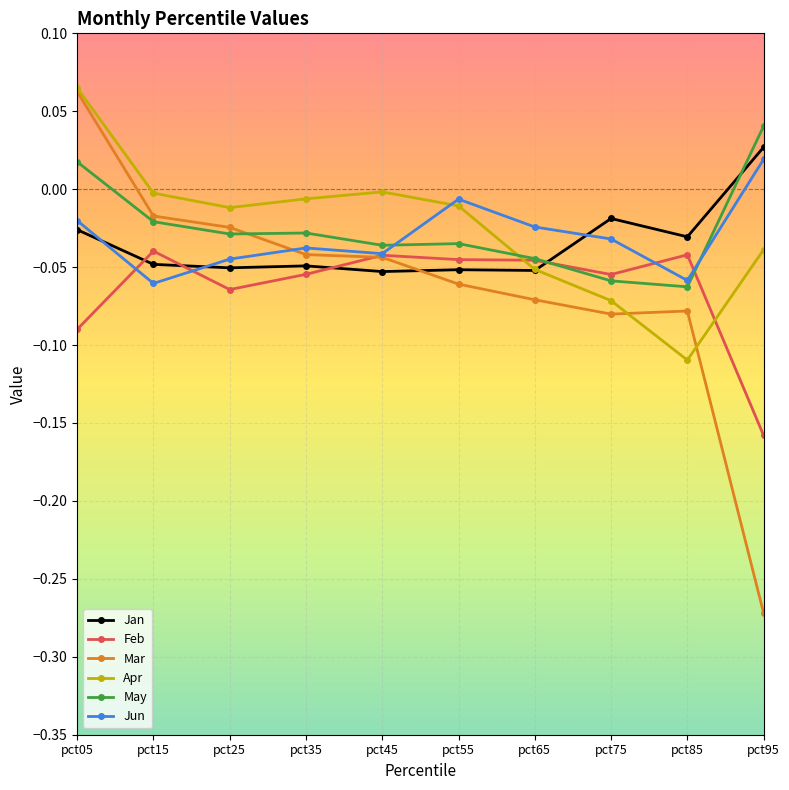

At which category does the chart reach its minimum across all series?

pct95